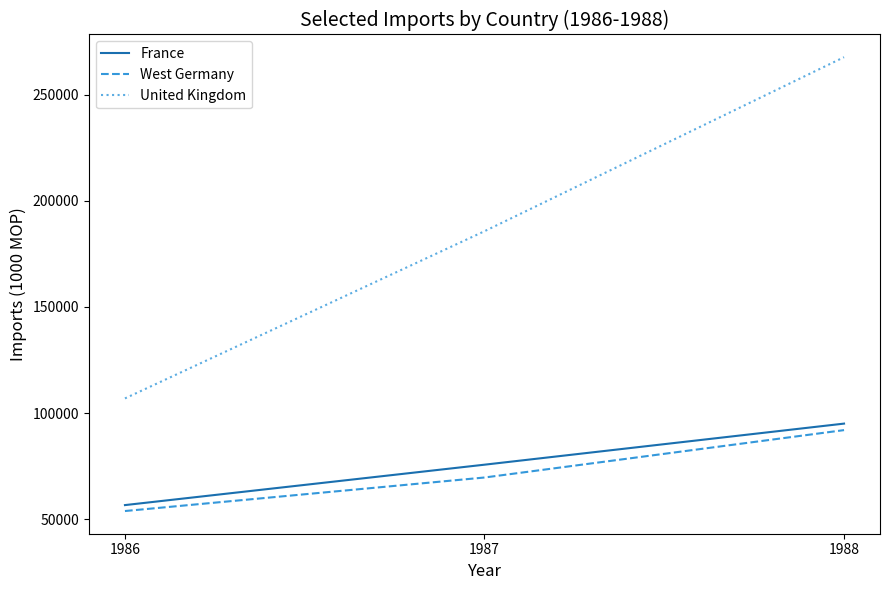

What is the highest value of the France series?

95073